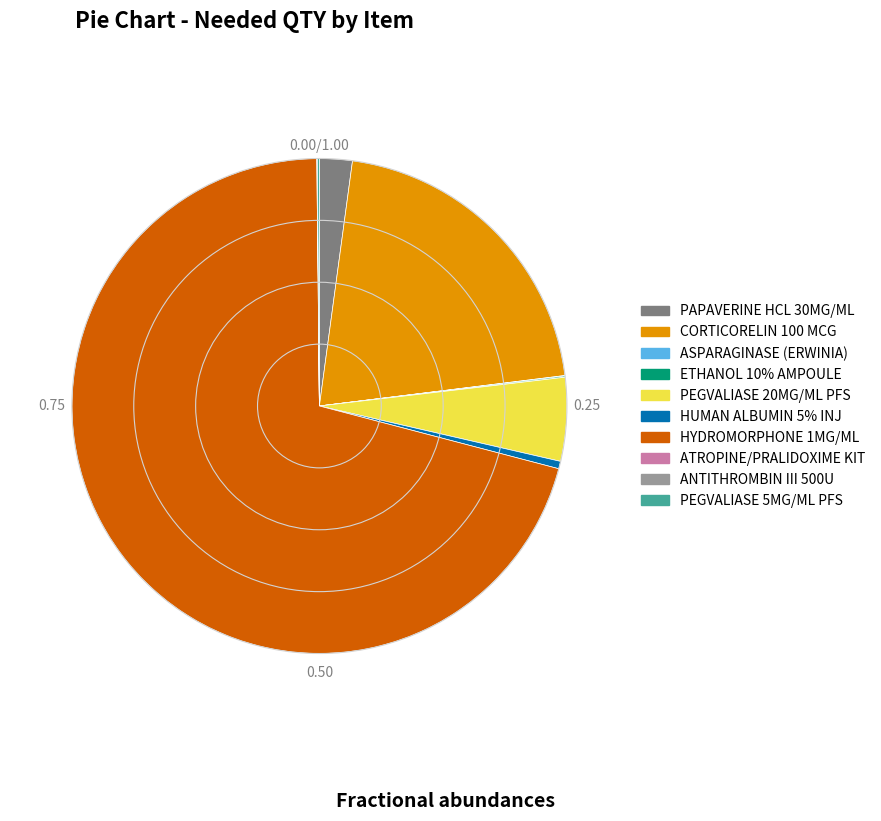

Which category accounts for the majority?

HYDROMORPHONE 1MG/ML